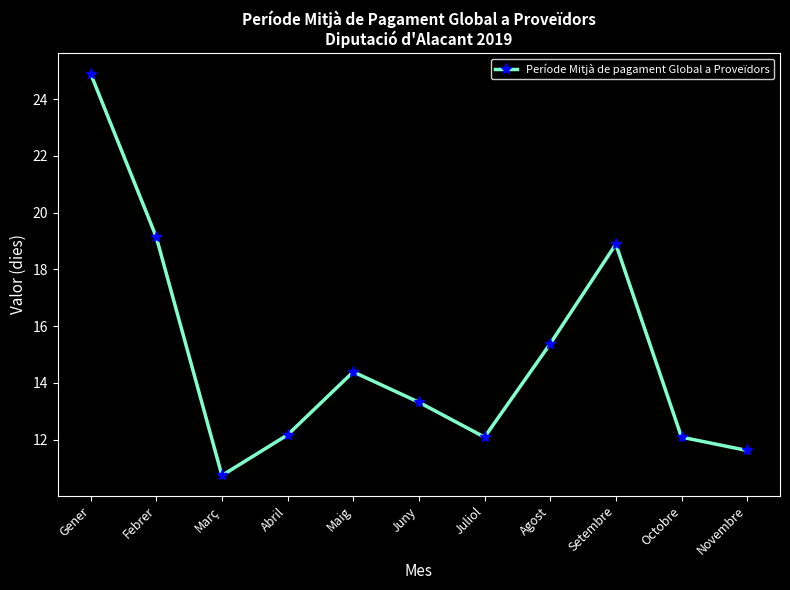

The value at Juliol is 3.2. True or false?

False